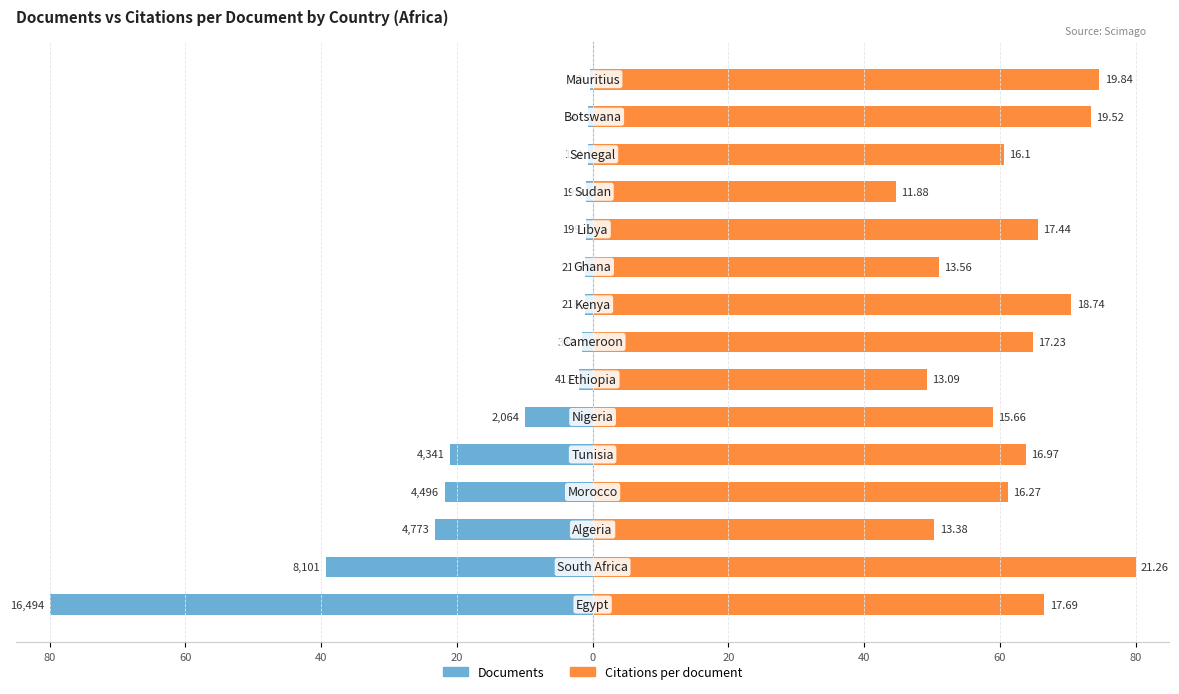

Which series changed the most between 80 and 9?

Documents